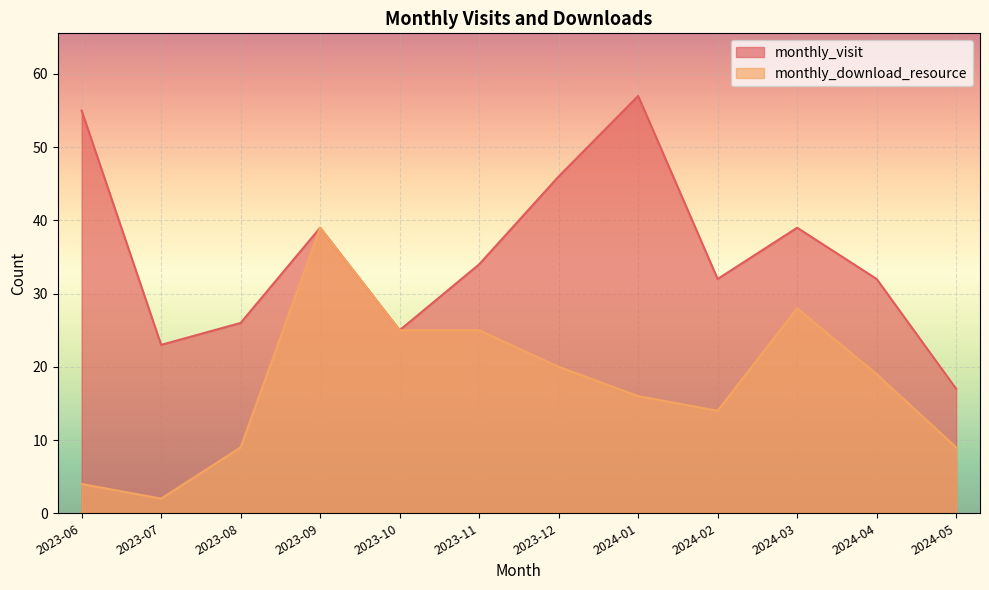

What is the label of the 8th point from the right?

2023-10